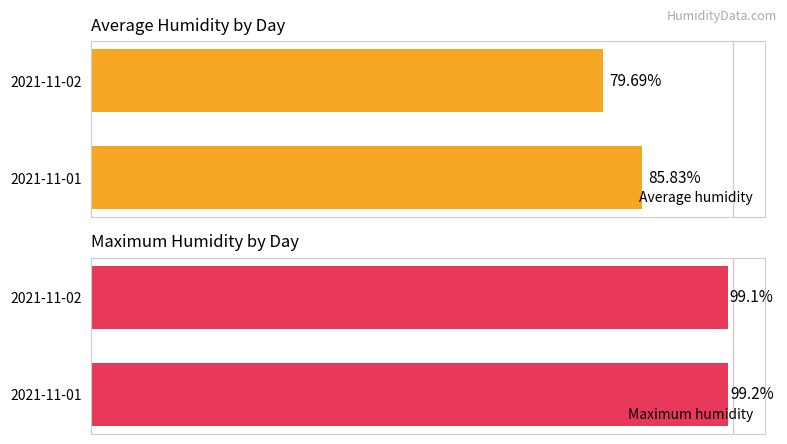

What is the highest value of the Average humidity series?

85.8